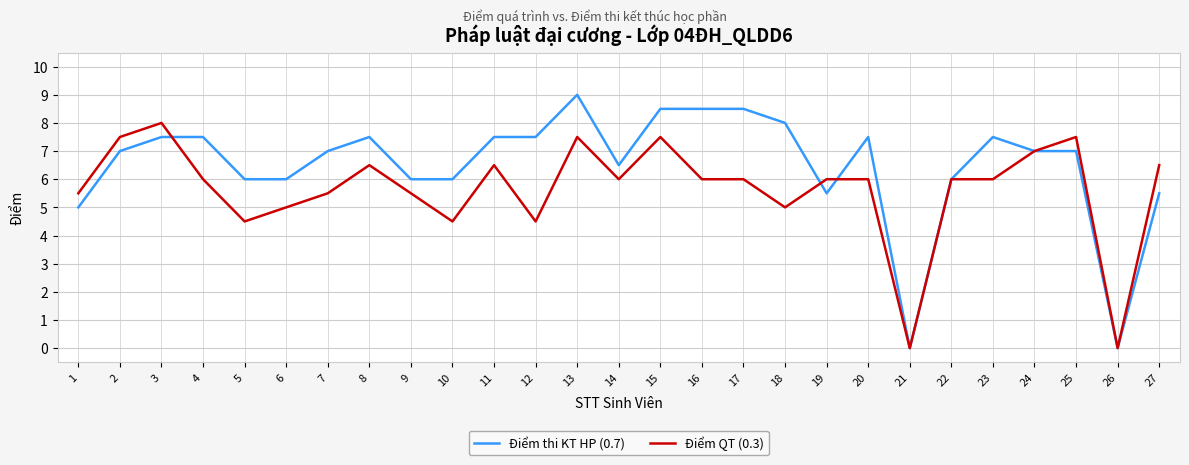

Does the chart have visible grid lines?

Yes